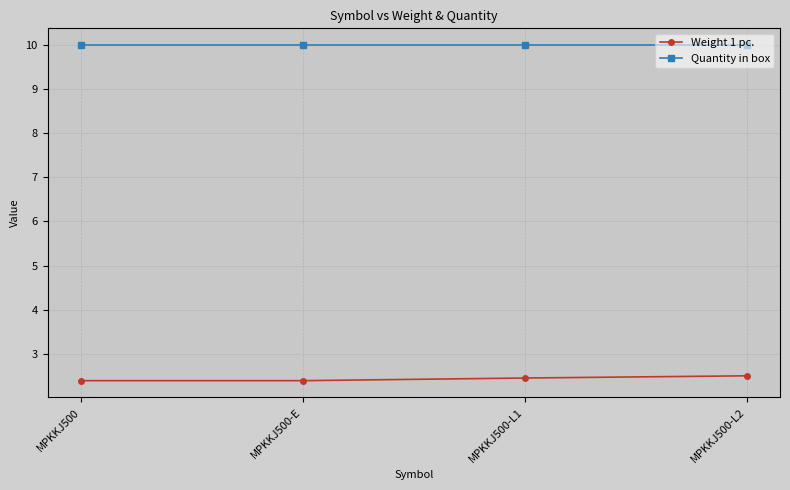

Is it true that Quantity in box equals 14.7 at MPKKJ500-L2?

False